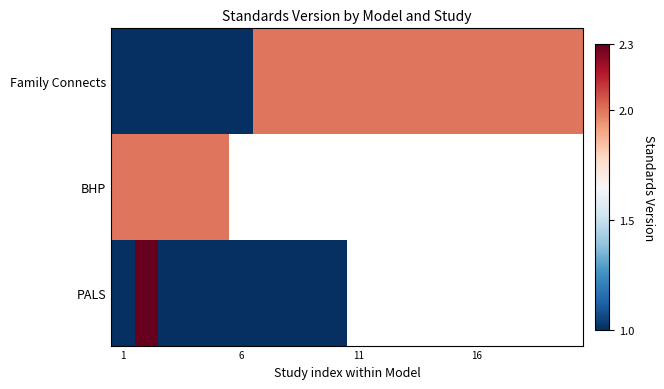

Which series has the widest spread of values?

PALS